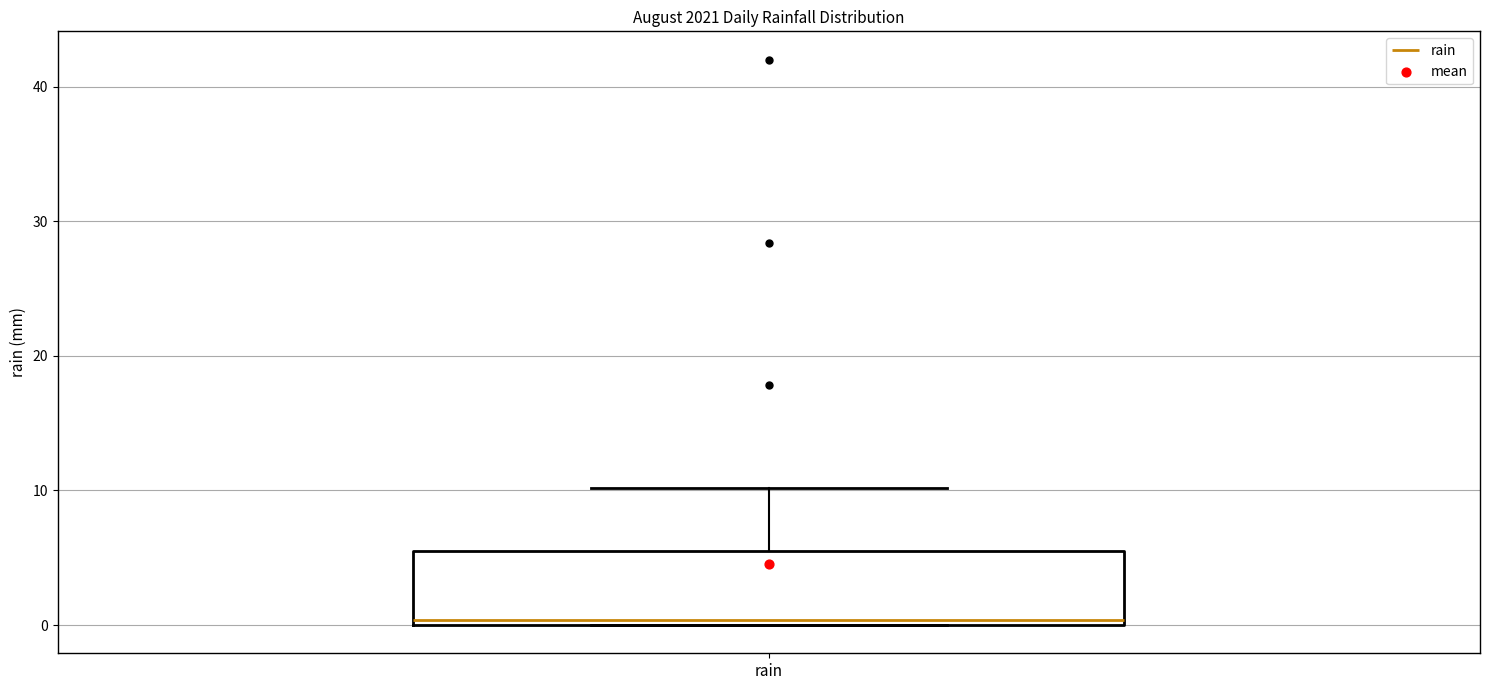

Transcribe this box plot: give where the median line is, the range the box spans, and where the two whiskers end, as read against the y-axis. The values are not printed on the chart, so give them approximately, as read against the axis.

median 0 (just above the box's lower edge), box 0 to 6, whiskers 0 to 10